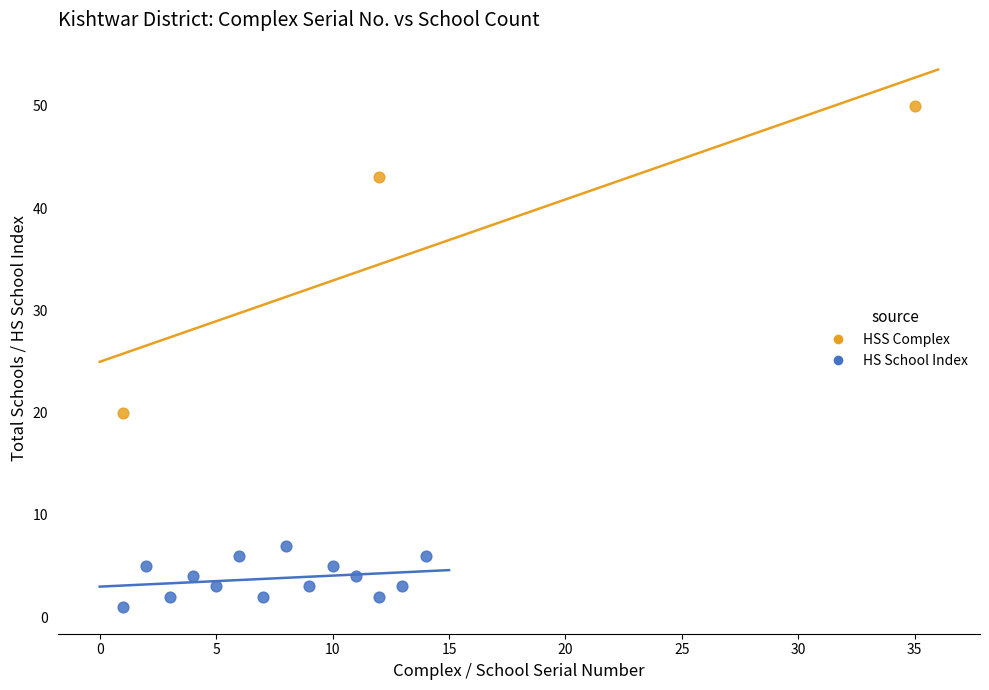

Which series has the largest Y range (max minus min)?

HSS Complex